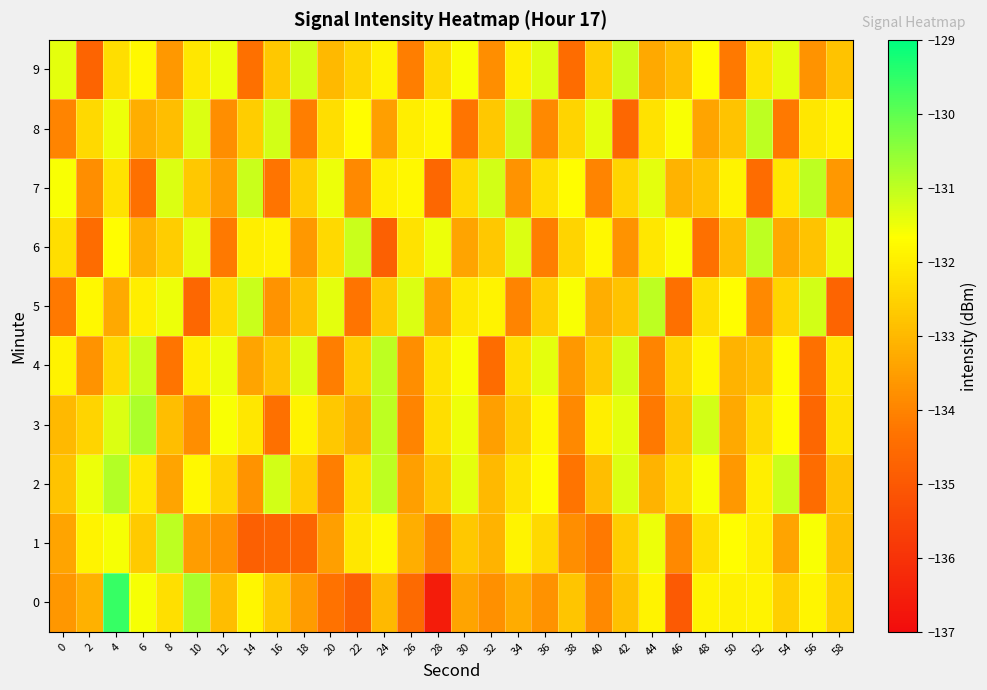

How many distinct data groups are displayed?

10